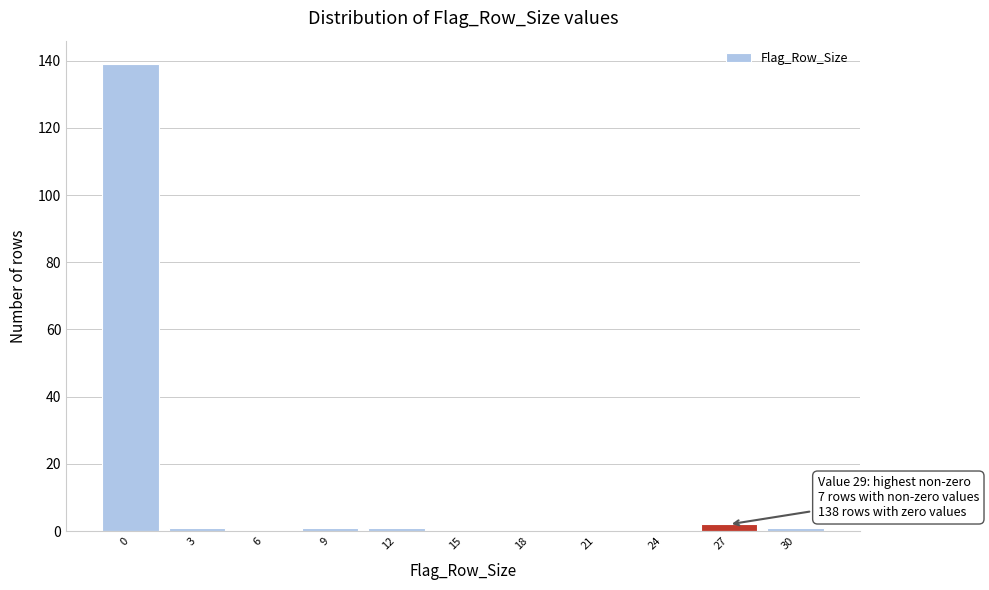

Reading left to right, extract all data points from this chart.

0=139	3=1	6=0	9=1	12=1	15=0	18=0	21=0	24=0	27=2	30=1